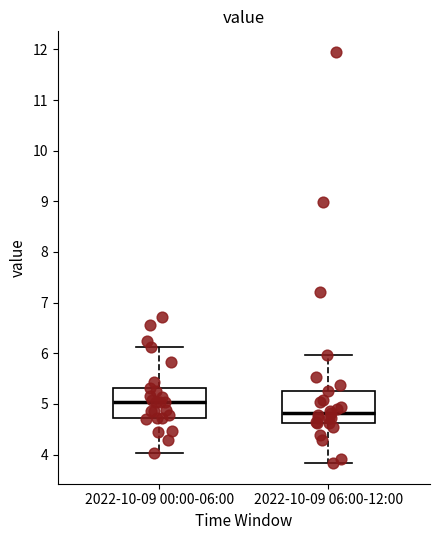

Reading left to right, transcribe this box plot: for each box, give where its median line is, the range the box spans, and where its two whiskers end, as read against the y-axis. The values are not printed on the chart, so give them approximately, as read against the axis.

2022-10-09 00:00-06:00: median 5.0, box 4.7 to 5.3, whiskers 4.0 to 6.1
2022-10-09 06:00-12:00: median 4.8, box 4.6 to 5.3, whiskers 3.8 to 6.0